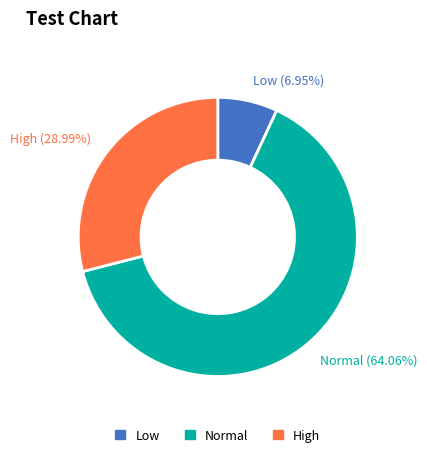

Which category accounts for the majority?

Normal